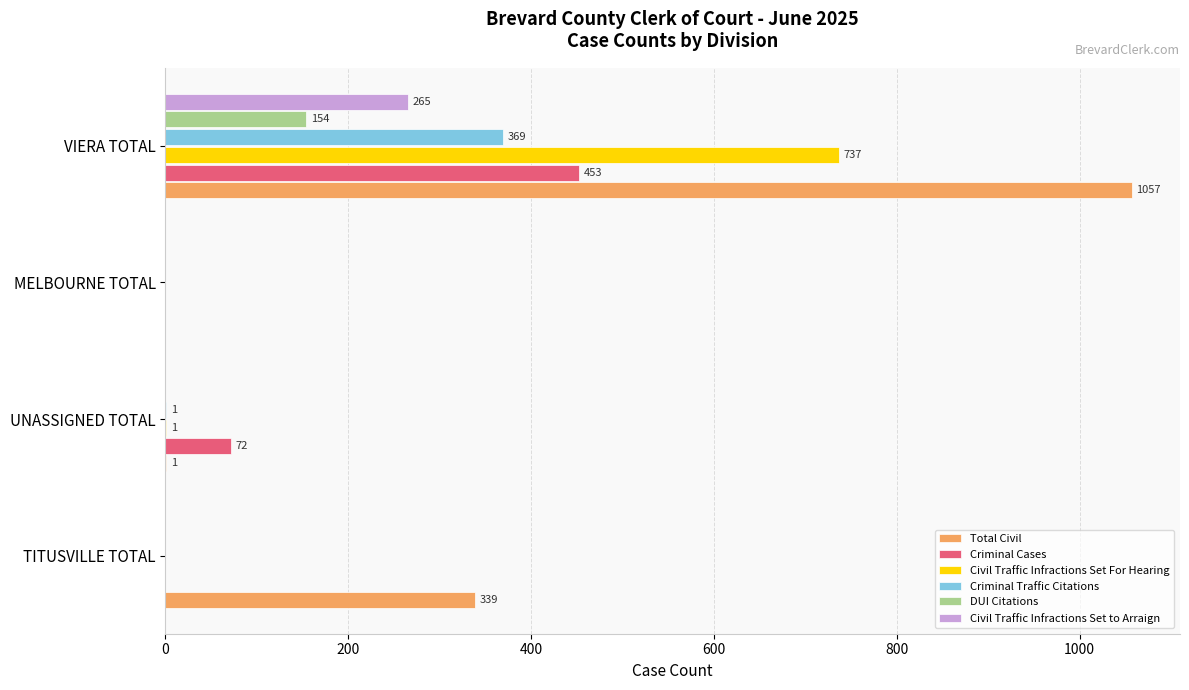

Which series has the largest range (max minus min)?

Total Civil